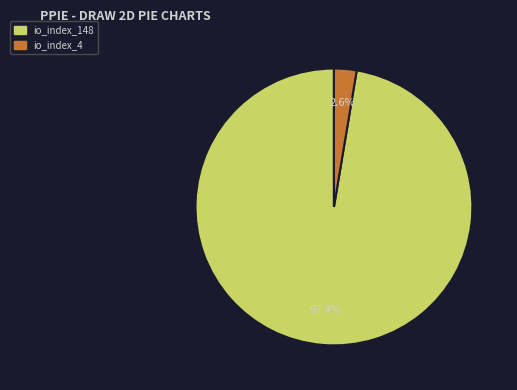

How many slices are in this pie chart?

2